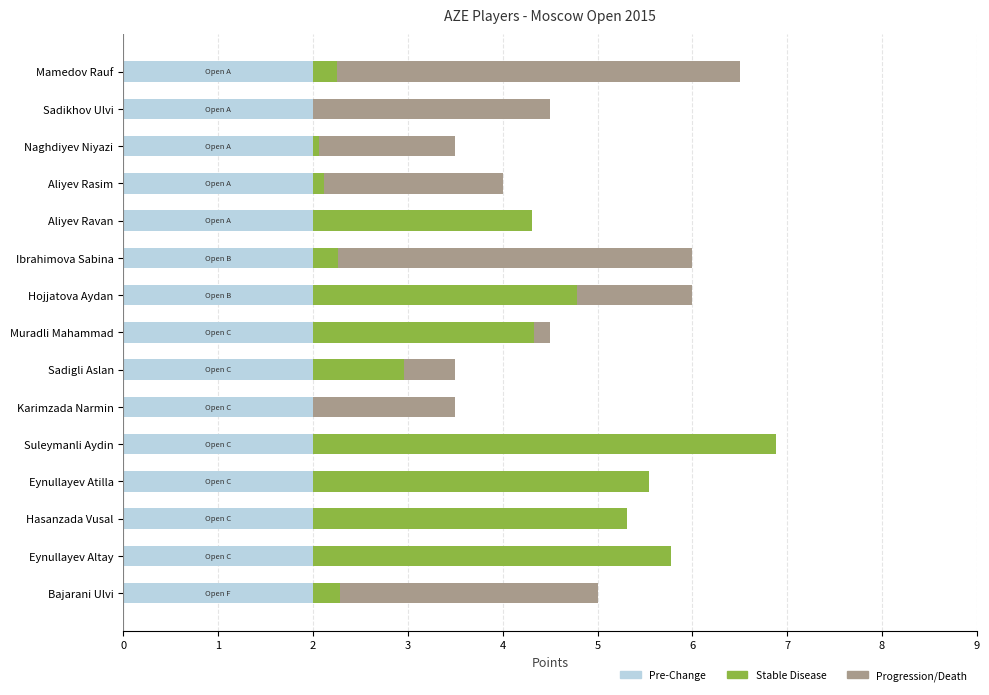

True or false: Pre-Change has a value of 2.0 at Sadikhov Ulvi.

True